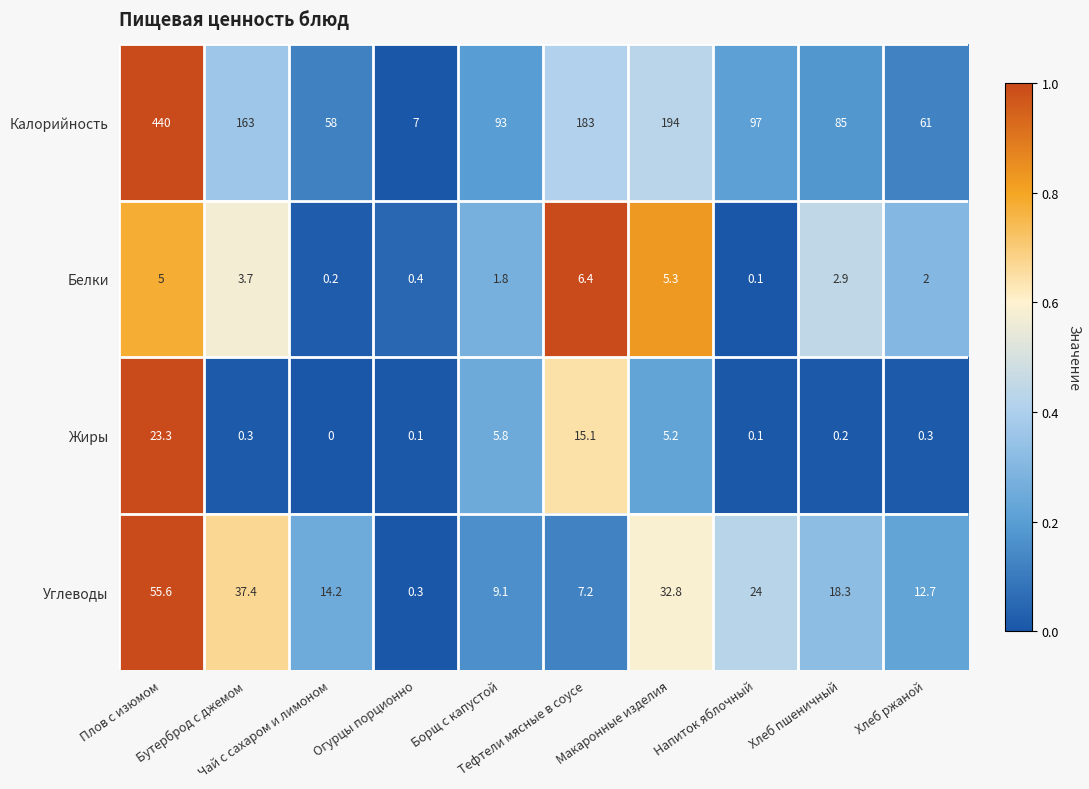

What is the difference between the second highest and second lowest values in the Калорийность series?

136.0